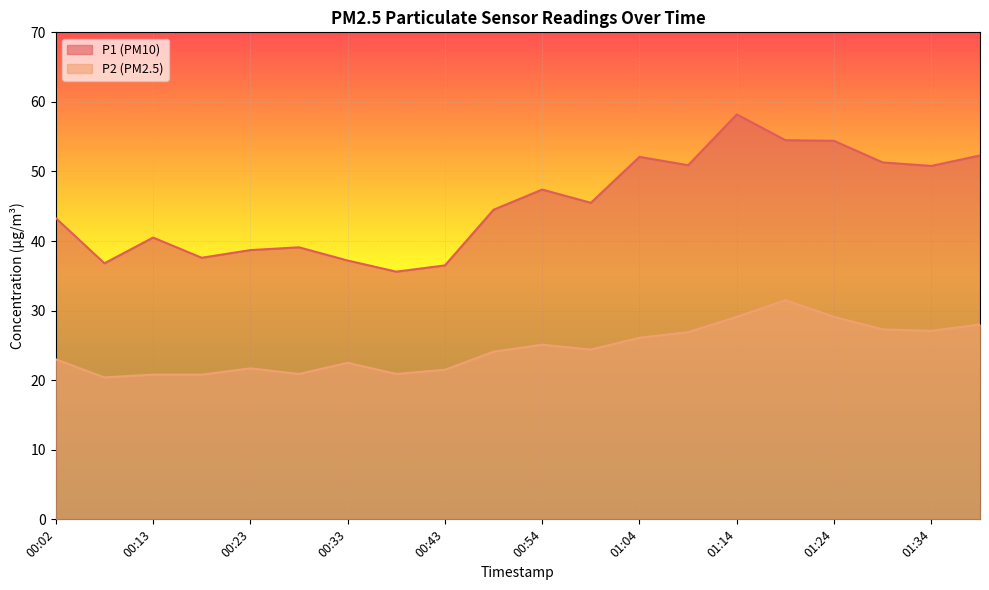

At how many categories does at least one series exceed 41?

12